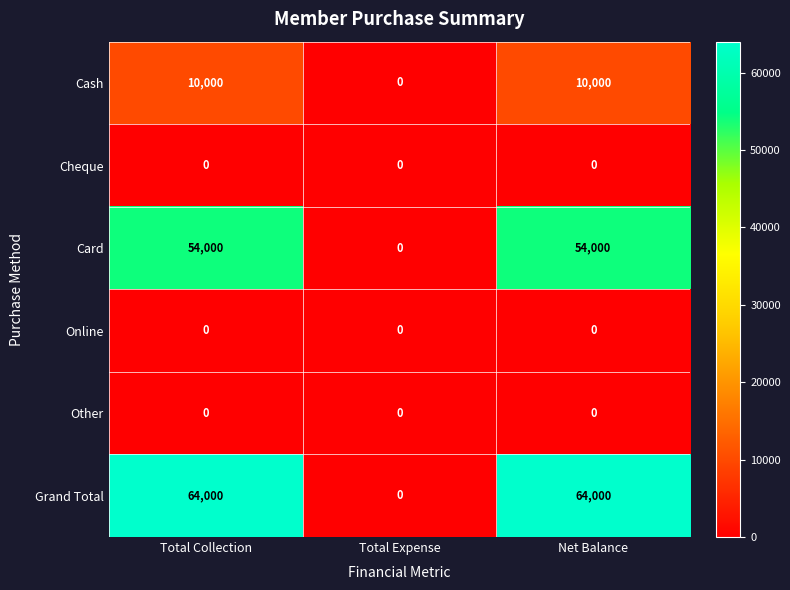

What is the sum of the Card values at Total Collection and Net Balance?

108000